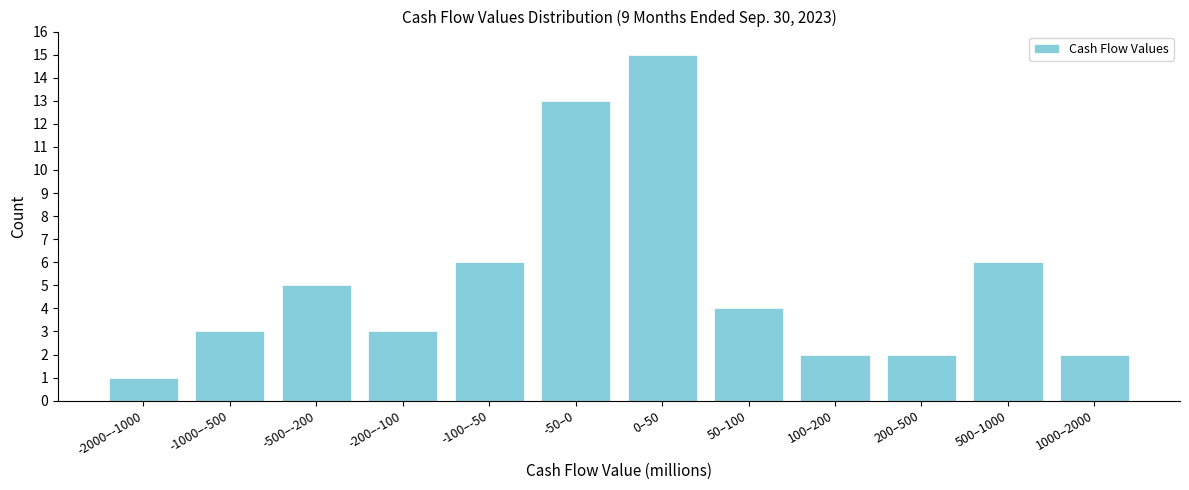

Reading left to right, transcribe all the data shown in this chart.

1	3	5	3	6	13	15	4	2	2	6	2